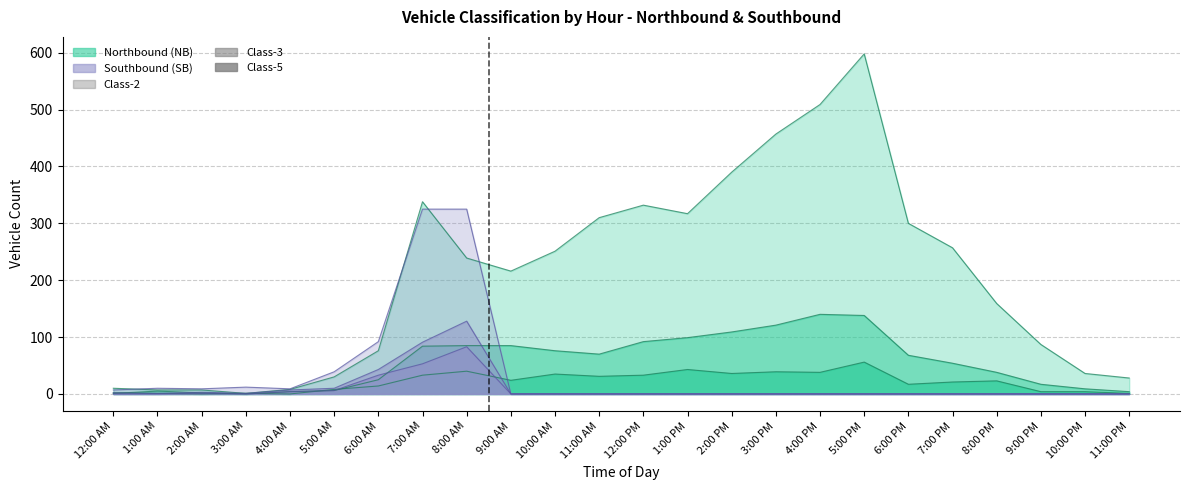

Reading right to left, extract all data points from this chart.

Class-2 NB: 28	36	87	159	257	300	598	509	457	390	317	332	310	251	216	239	338	76	30	8	1	7	7	10
Class-3 NB: 4	9	17	38	54	68	138	140	121	109	99	92	70	76	85	85	84	25	6	4	0	2	5	1
Class-5 NB: 1	4	4	23	21	17	56	38	39	36	43	33	31	35	24	40	33	14	8	0	1	0	1	2
Class-2 SB: 0	0	0	0	0	0	0	0	0	0	0	0	0	0	0	325	325	92	39	9	12	9	10	7
Class-3 SB: 0	0	0	0	0	0	0	0	0	0	0	0	0	0	0	128	91	43	10	7	1	3	1	2
Class-5 SB: 0	0	0	0	0	0	0	0	0	0	0	0	0	0	0	83	53	33	6	4	0	1	0	0